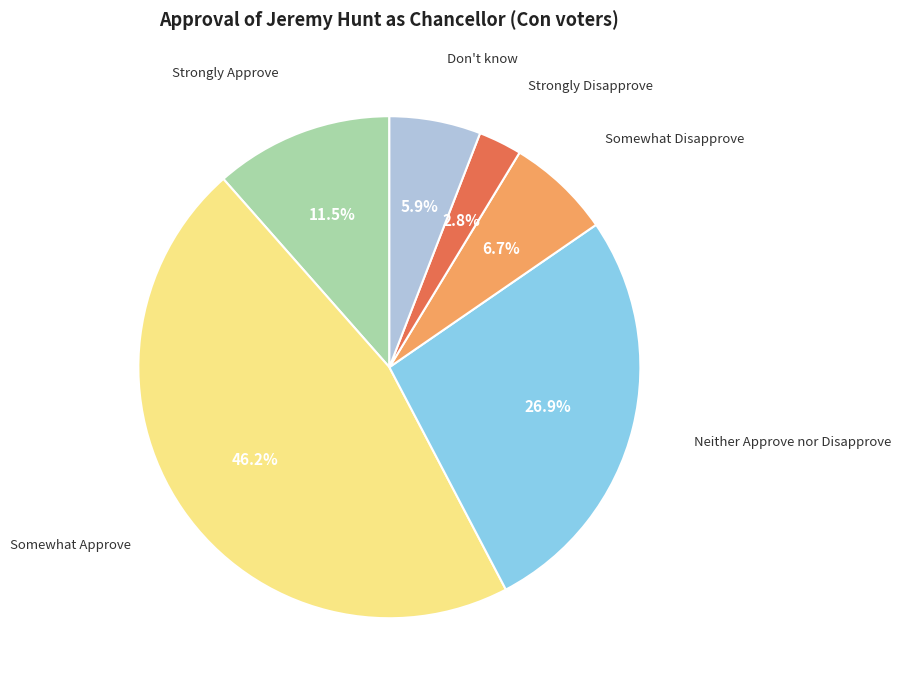

What is the smallest slice in the pie chart?

Strongly Disapprove